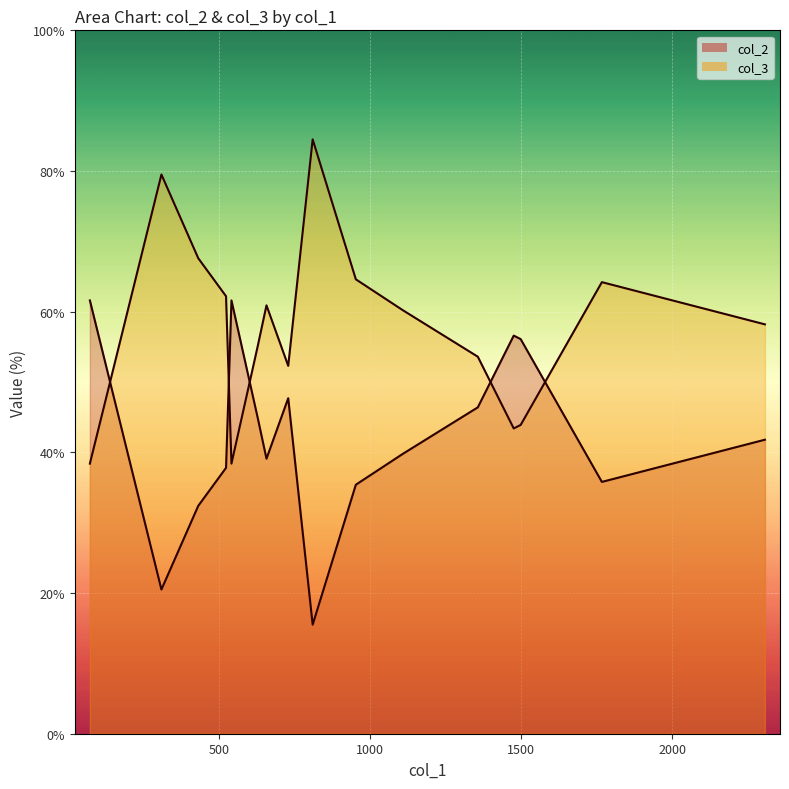

At which label does col_2 reach its minimum?

809